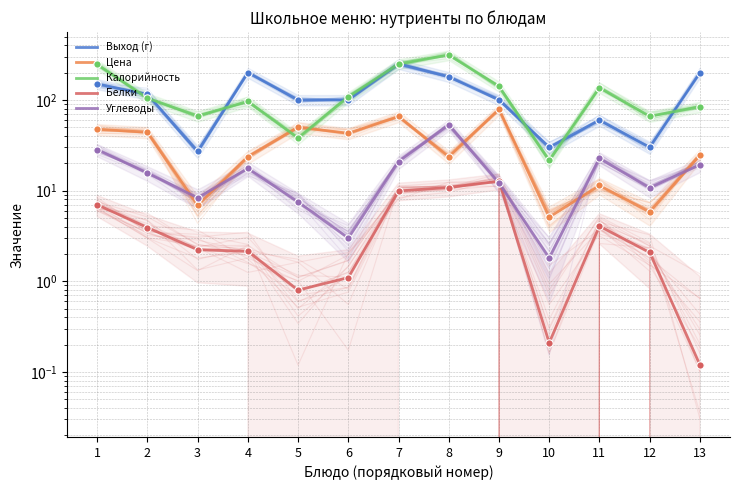

Is the value of Углеводы at 13 greater than the value of Цена at 6?

No